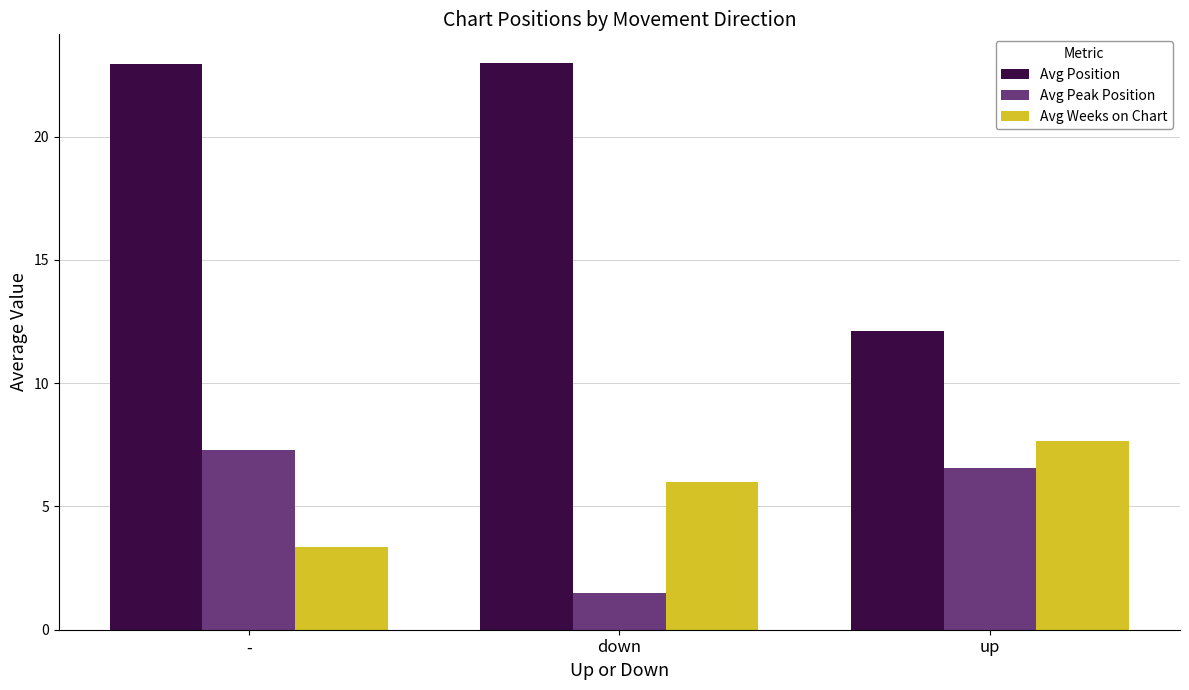

The Avg Weeks on Chart series shows 7.7 at up. True or false?

True